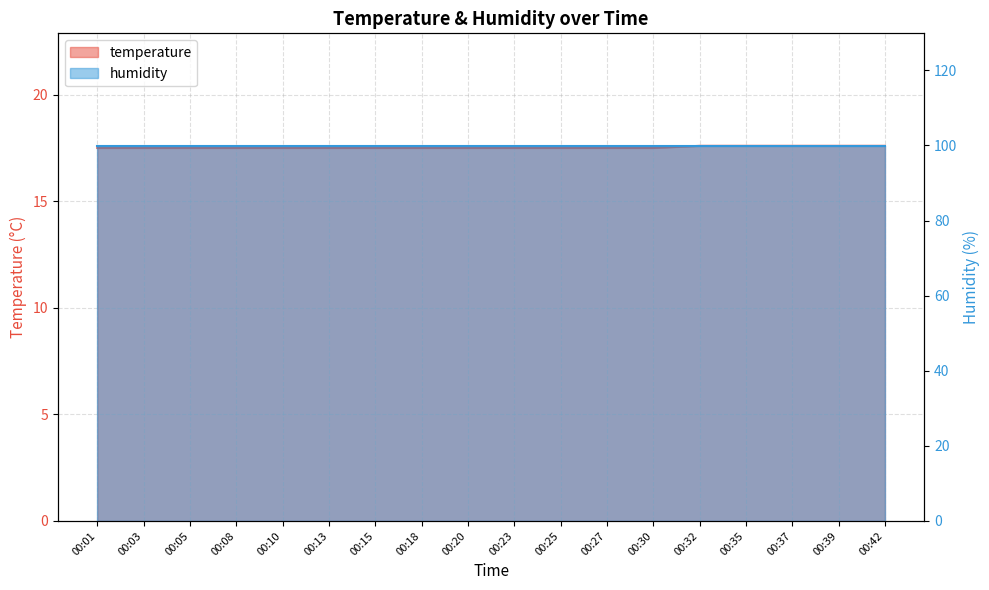

How many values are between 17 and 18?

18